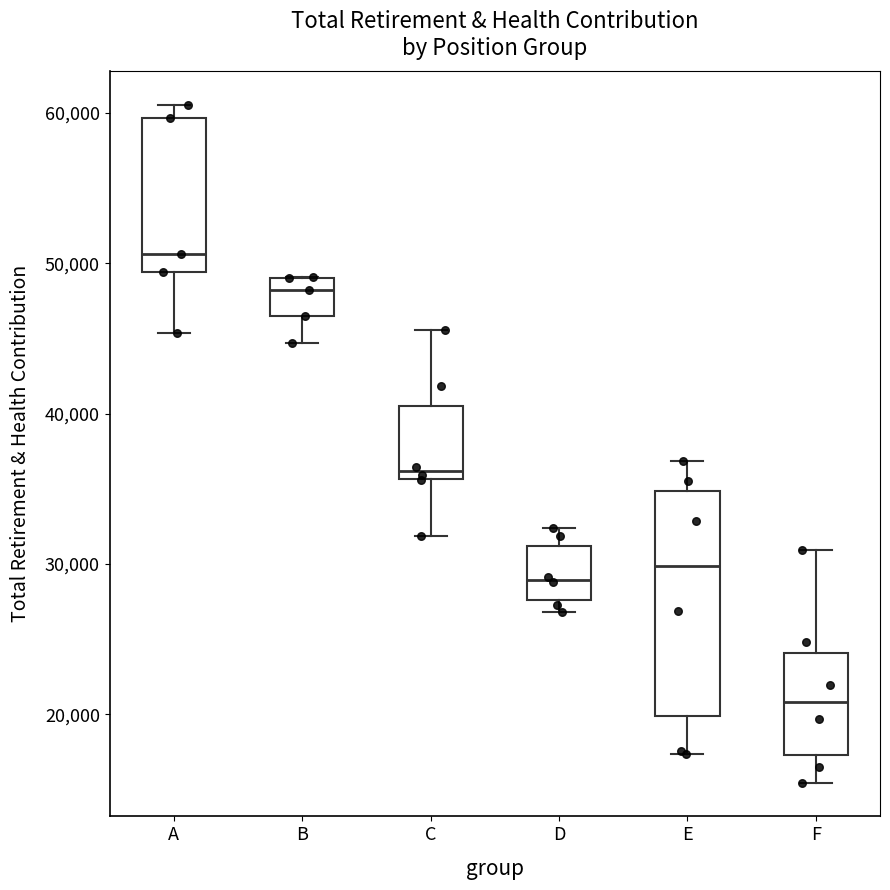

Which box's median line is the lowest?

F